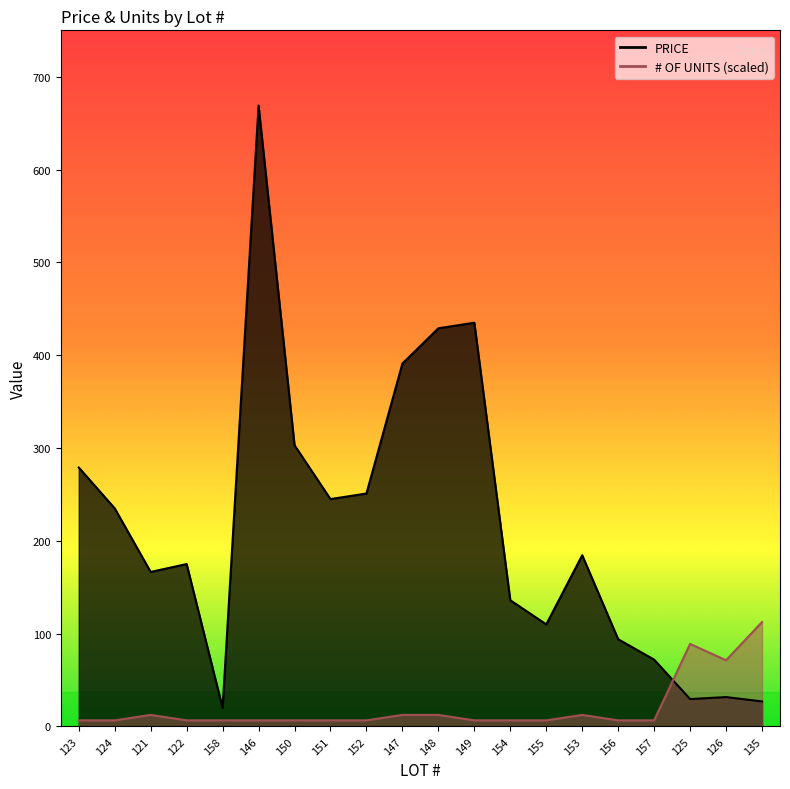

Reading right to left, transcribe all the data shown in this chart.

PRICE: 135=27.0	126=31.7	125=29.5	157=72.0	156=94.0	153=184.5	155=110.0	154=136.0	149=435.0	148=429.0	147=391.0	152=251.0	151=245.0	150=303.0	146=669.0	158=20.0	122=175.0	121=166.5	124=235.0	123=279.0
# OF UNITS: 135=112.5	126=71.3	125=89.0	157=6.6	156=6.6	153=12.5	155=6.6	154=6.6	149=6.6	148=12.5	147=12.5	152=6.6	151=6.6	150=6.6	146=6.6	158=6.6	122=6.6	121=12.5	124=6.6	123=6.6